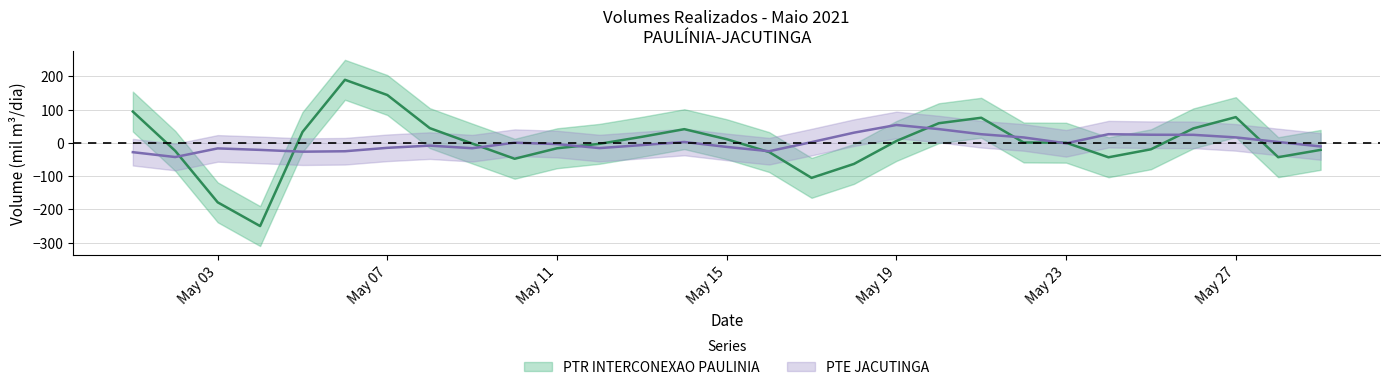

What is the lowest value of the PTE JACUTINGA series?

-42.4